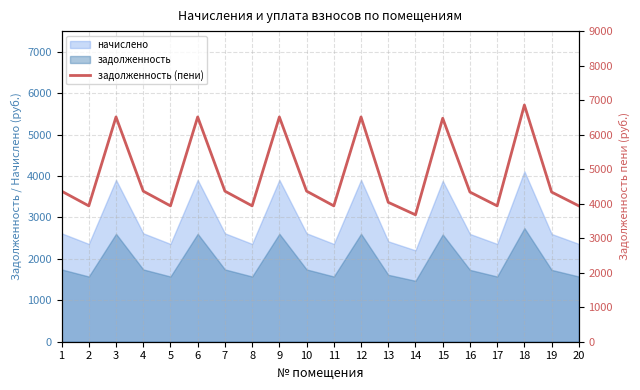

How many interior local peaks (higher than both neighbors) does the data have?

6